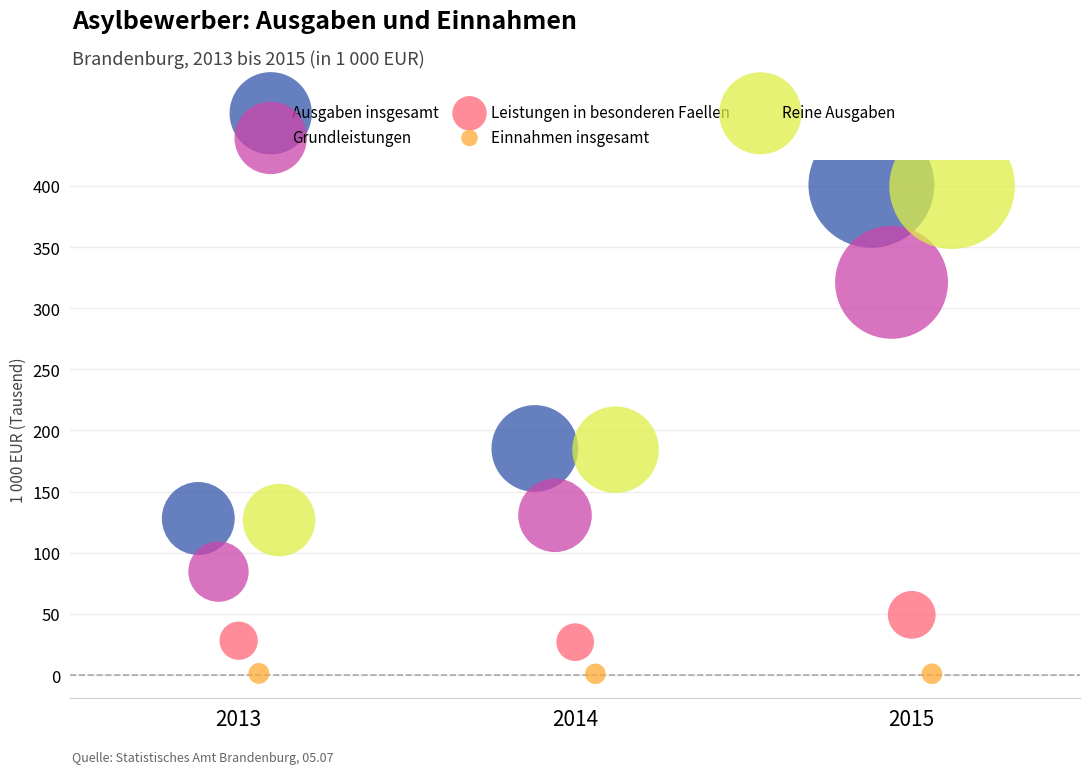

Which series reaches the minimum Y coordinate?

Einnahmen insgesamt